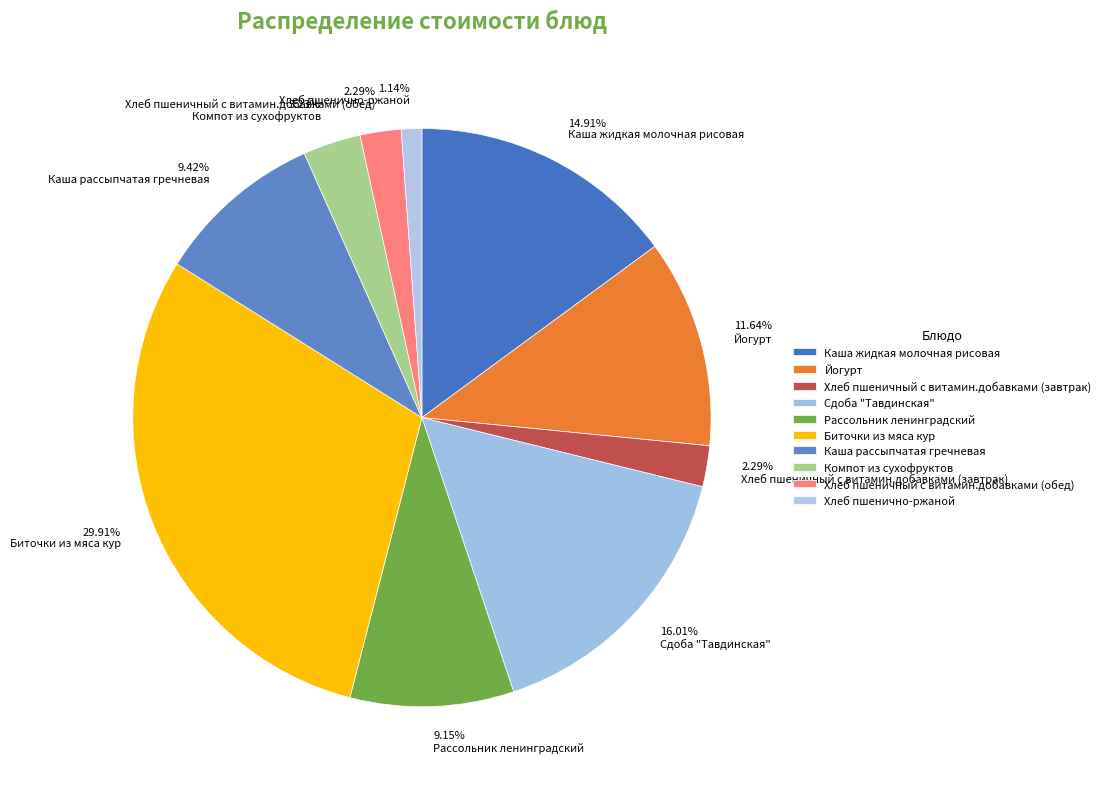

To the nearest percent, what portion does Биточки из мяса кур represent?

30%